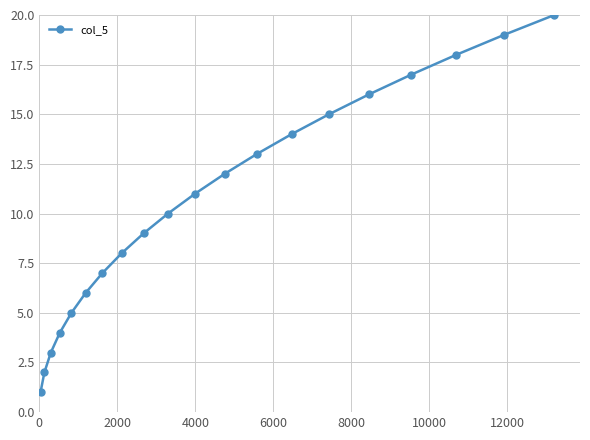

True or false: there are more than 0 points higher than both neighbors.

False